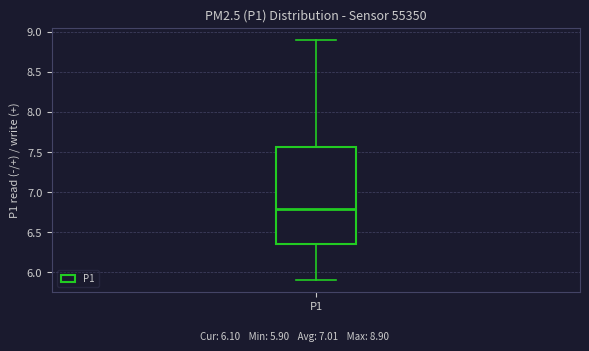

Read this box plot against the y-axis: the position of the median line, the range covered by the box, and the ends of both whiskers. The values are not printed on the chart, so give them approximately, as read against the axis.

median 6.80, box 6.35 to 7.55, whiskers 5.90 to 8.90